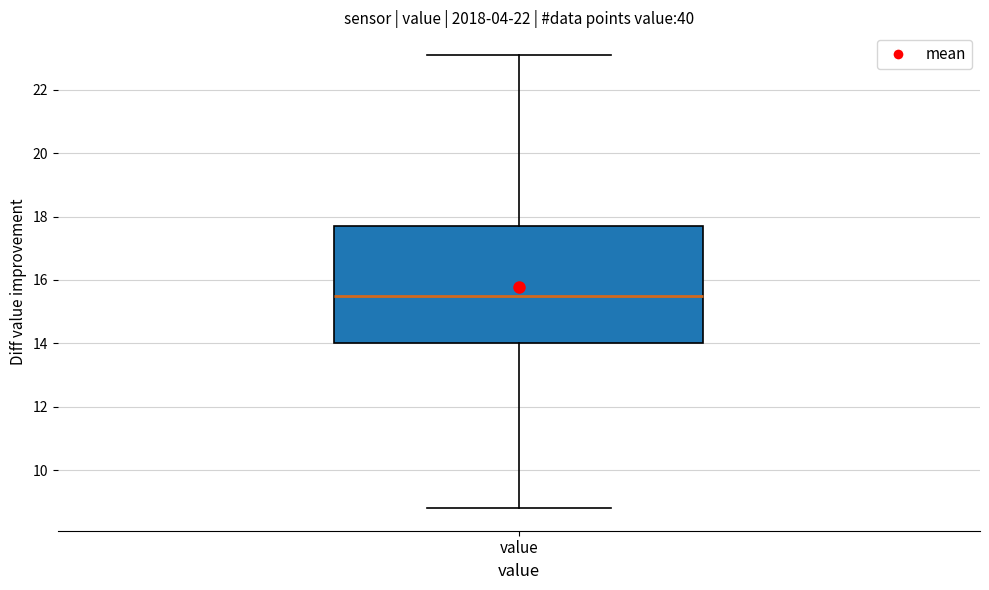

Transcribe this box plot: give where the median line is, the range the box spans, and where the two whiskers end, as read against the y-axis. The values are not printed on the chart, so give them approximately, as read against the axis.

median 15.4, box 14.0 to 17.6, whiskers 8.8 to 23.2